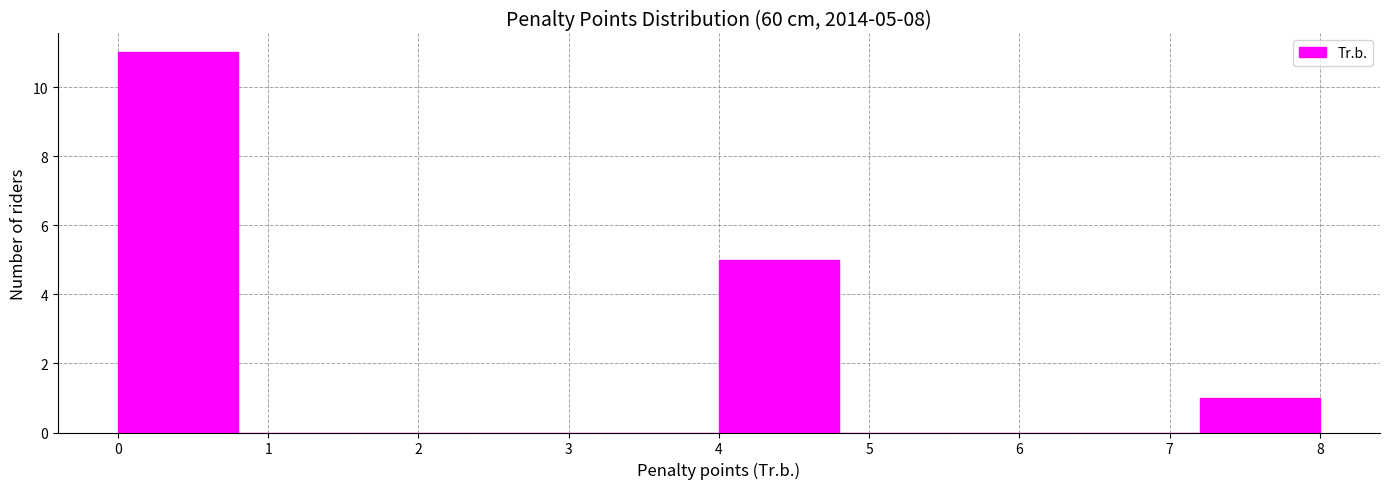

Which range on the x-axis has the tallest bar?

0.0 to 0.8